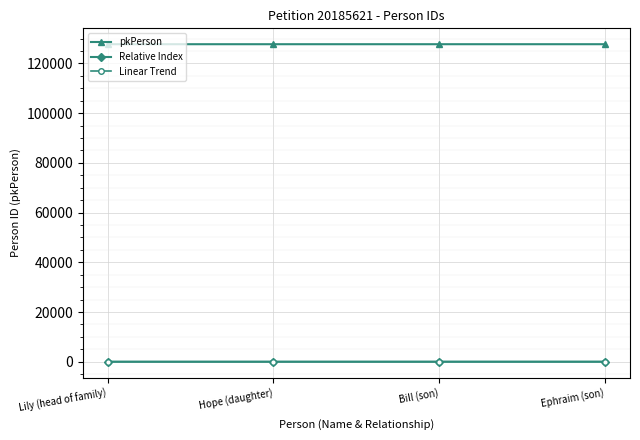

Count the Relative Index values in the range 18 to 20.

3